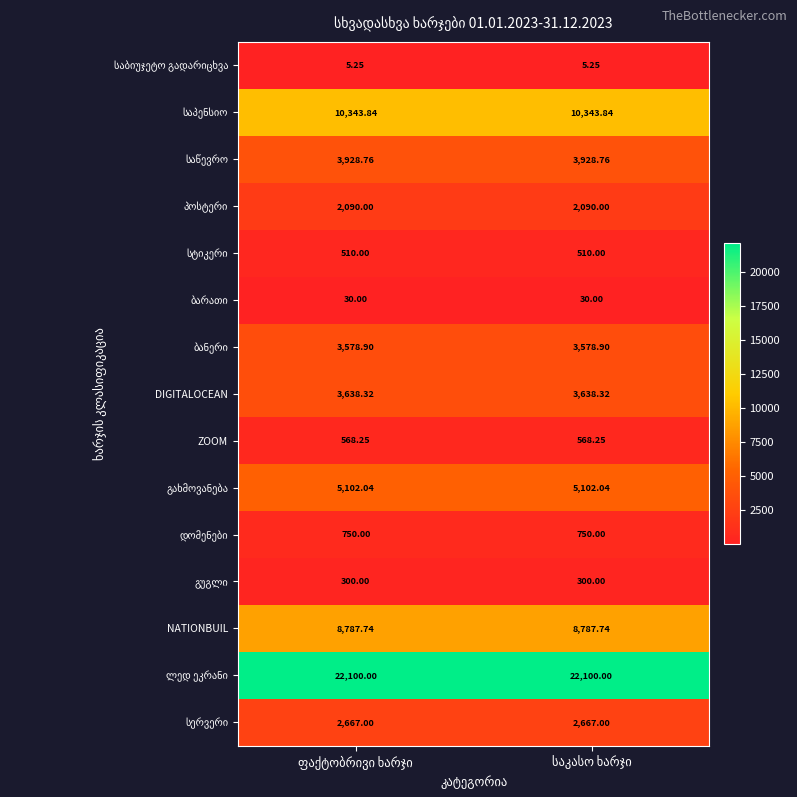

What is the difference between the highest and lowest values at საკასო ხარჯი?

22094.8